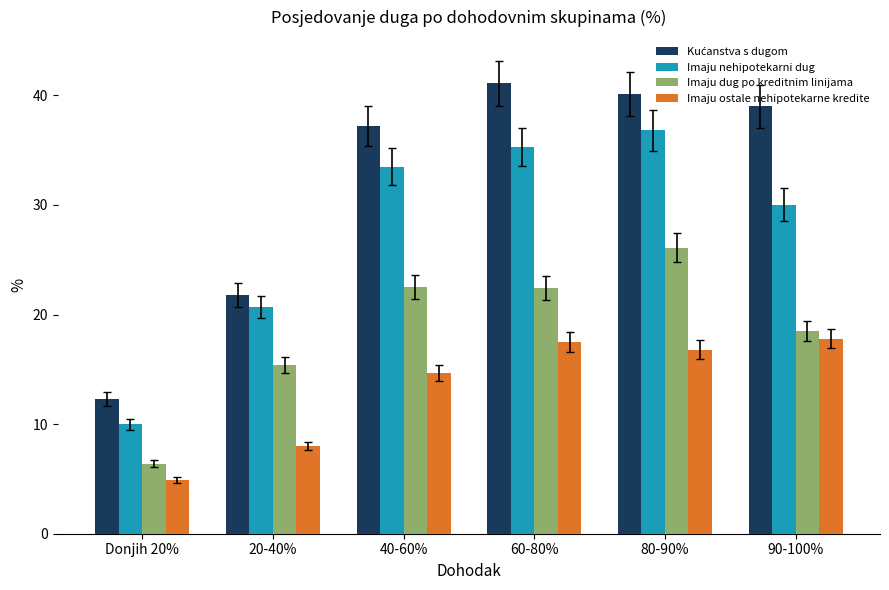

True or false: Imaju nehipotekarni dug has a value of 35.3 at 60-80%.

True